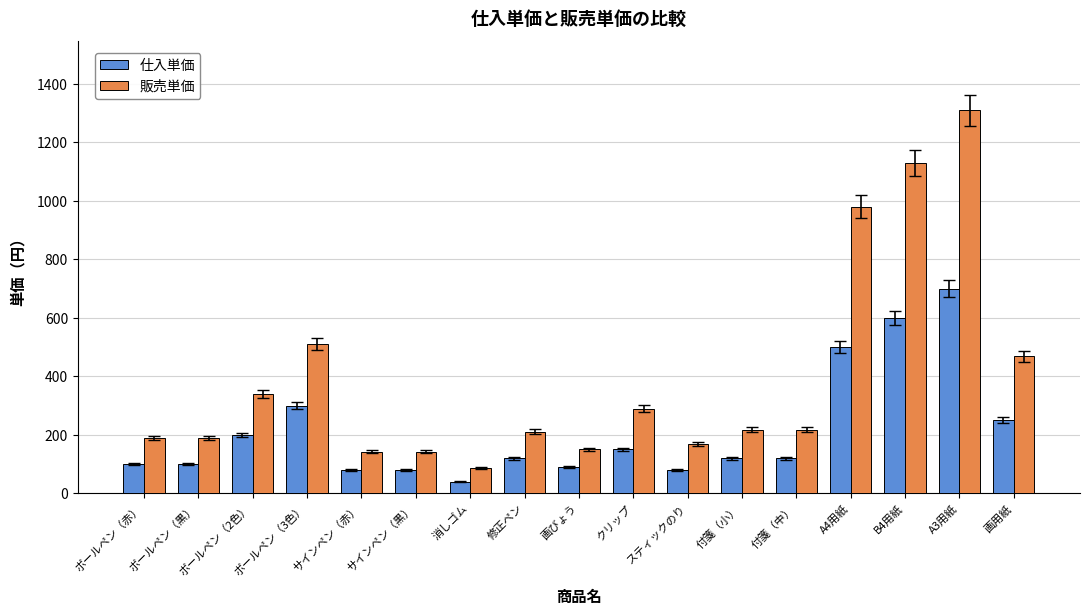

Where does the 販売単価 series first go above 218?

ボールペン（2色）